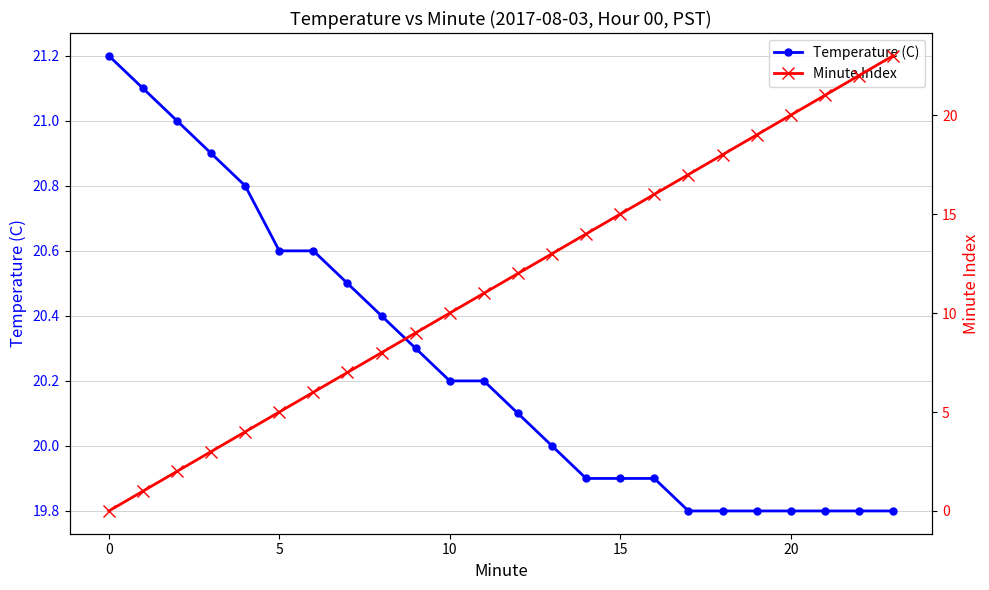

True or false: Minute Index and Temperature (C) intersect in this chart.

True